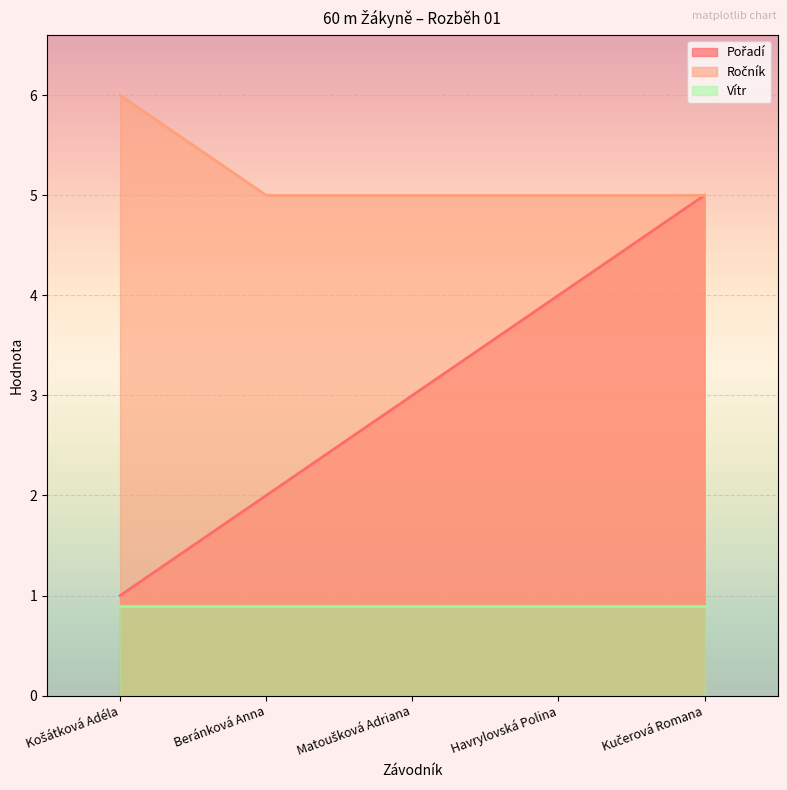

How many data points does each series have?

5